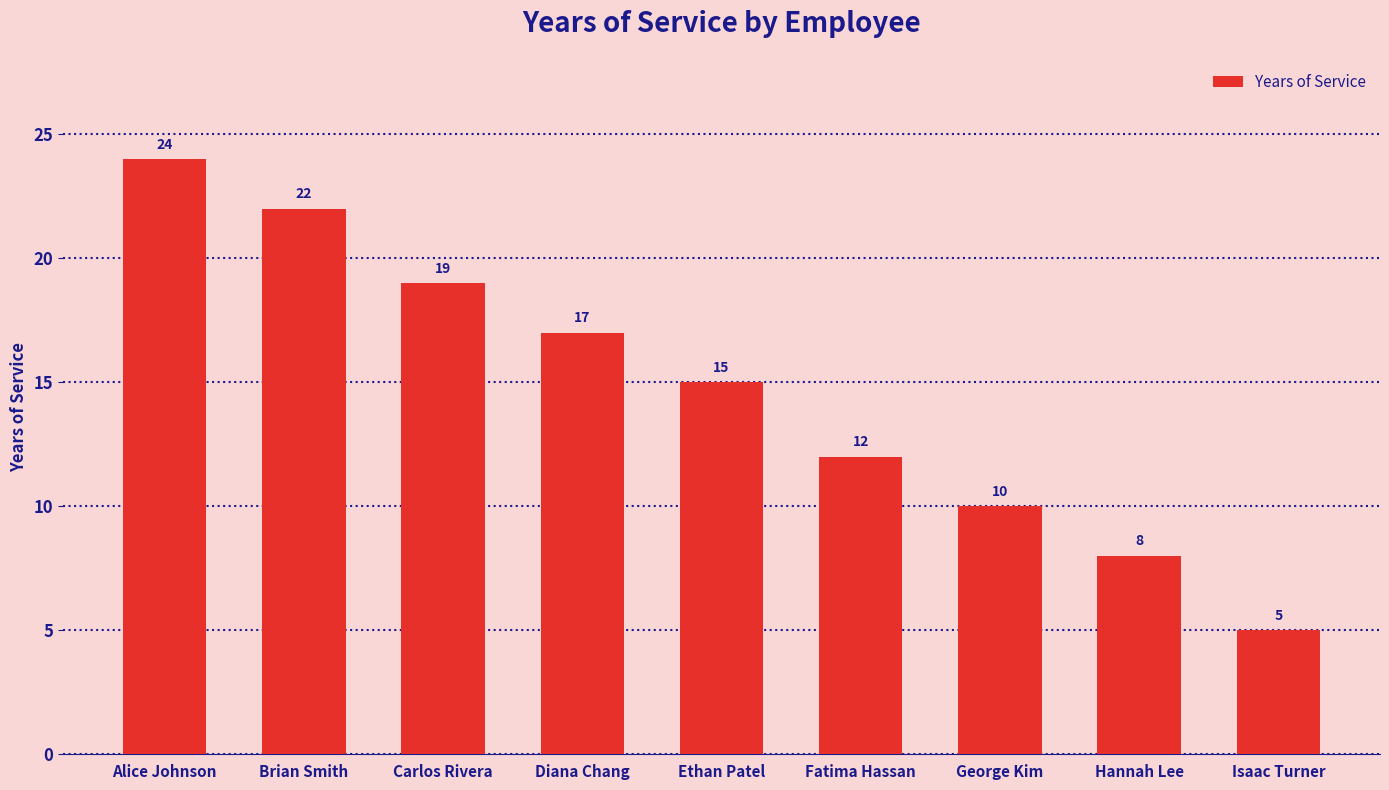

Which label corresponds to the smallest value in the chart?

Isaac Turner